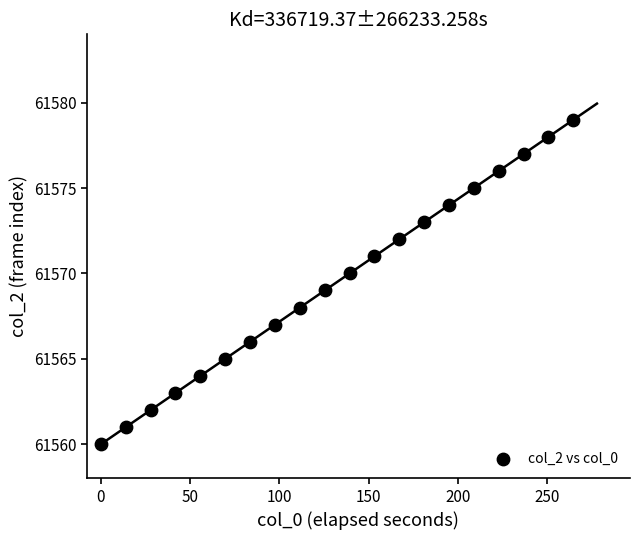

What is the range of Y values (max minus min)?

19